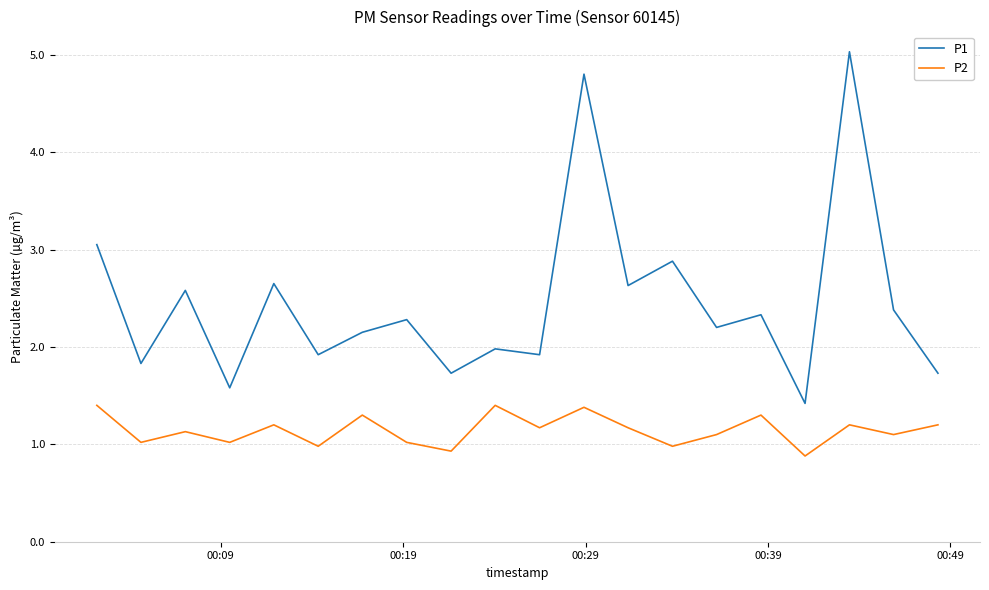

Which series has the largest range (max minus min)?

P1